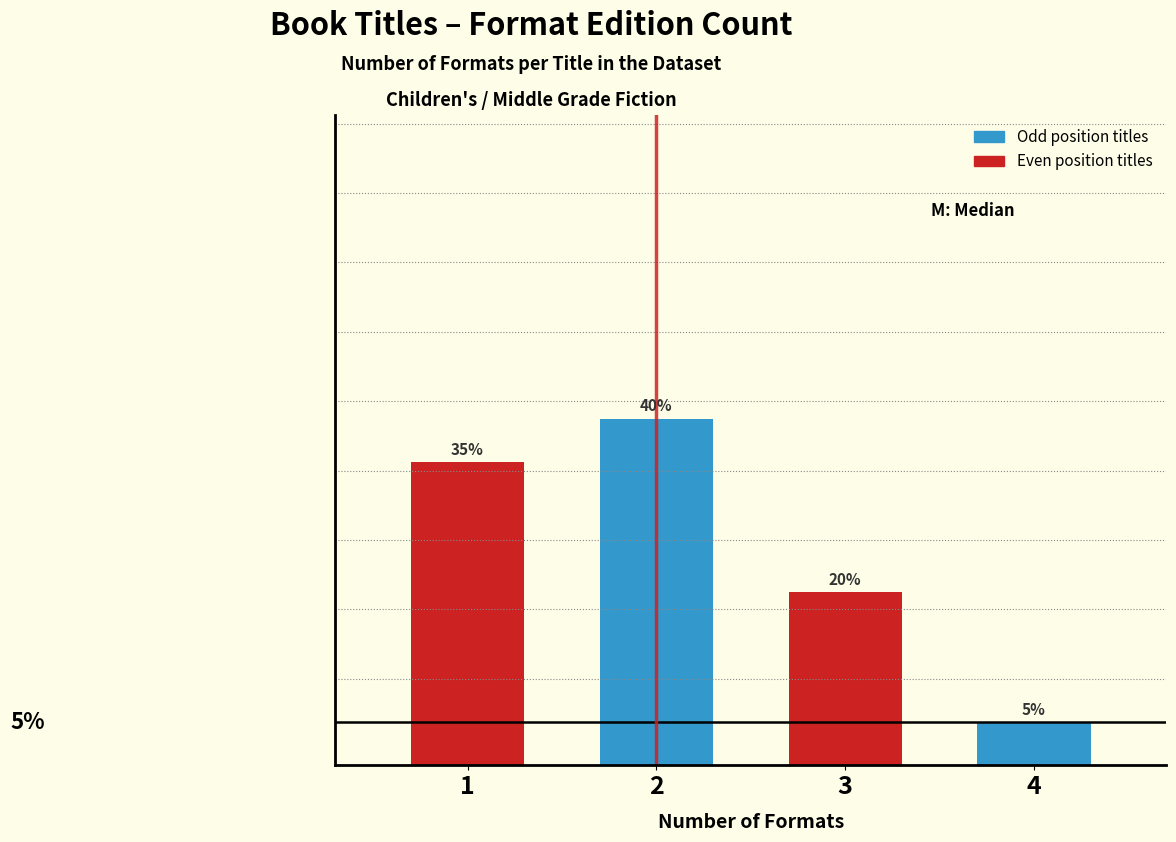

List the labels in order of value, largest first.

2, 1, 3, 4